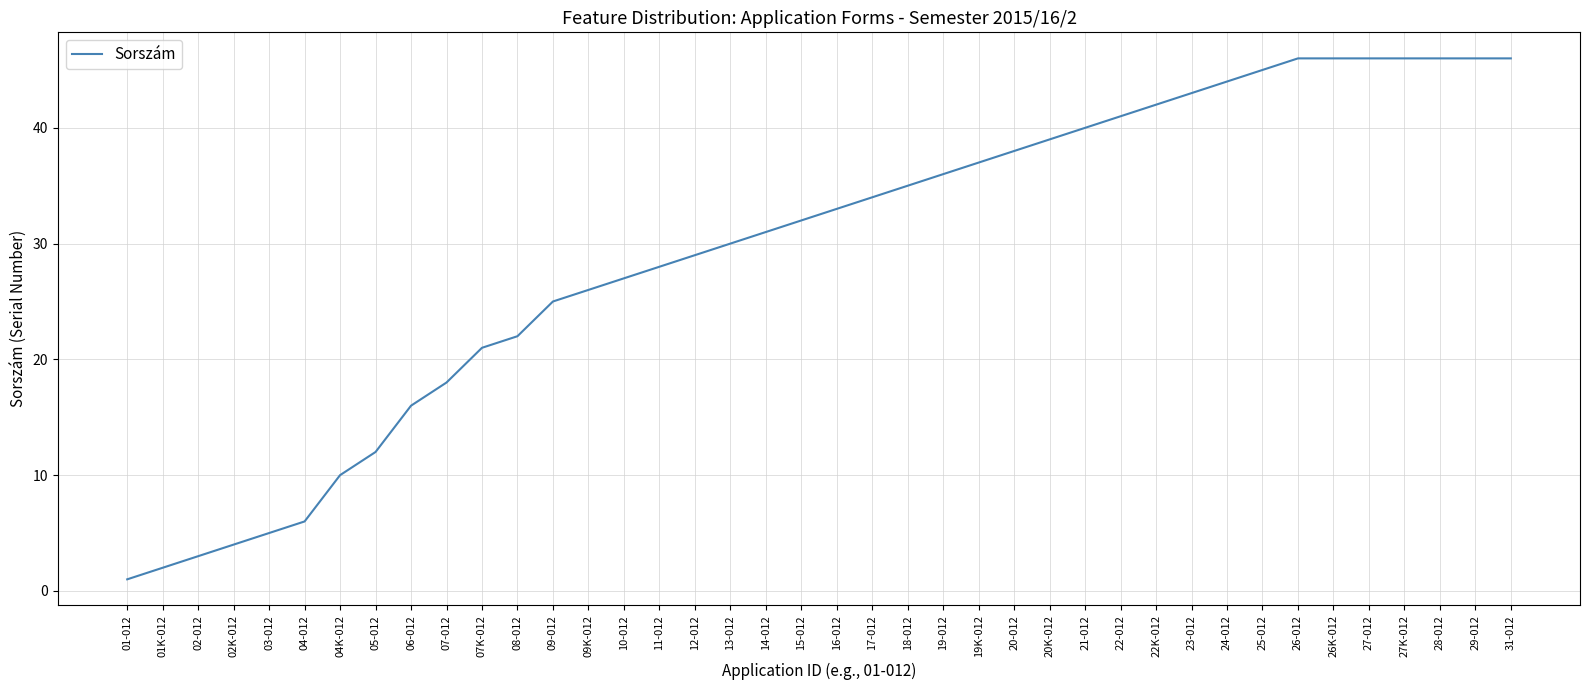

What position from the left is 26-012?

34